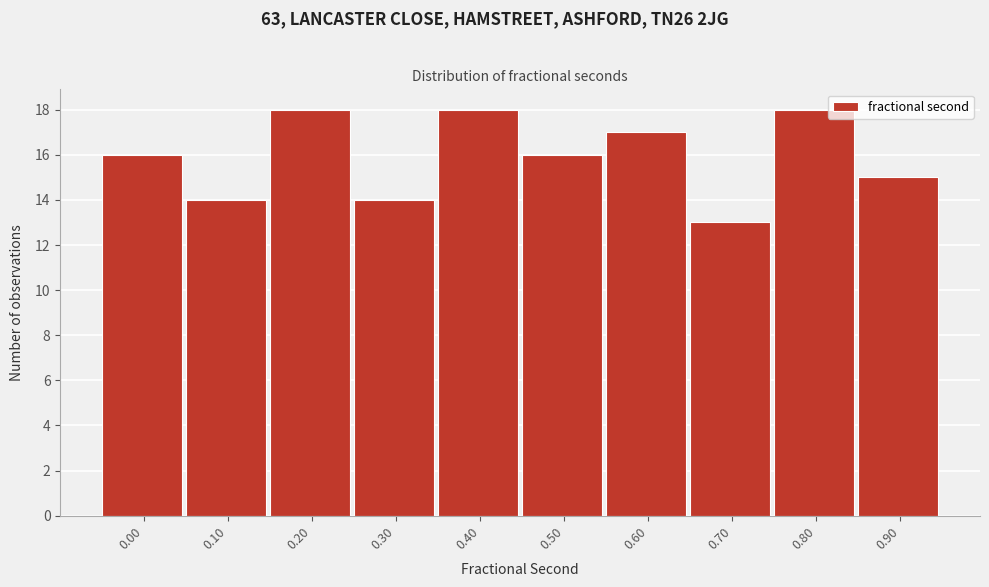

Reading left to right, list all the values displayed in this chart.

16	14	18	14	18	16	17	13	18	15